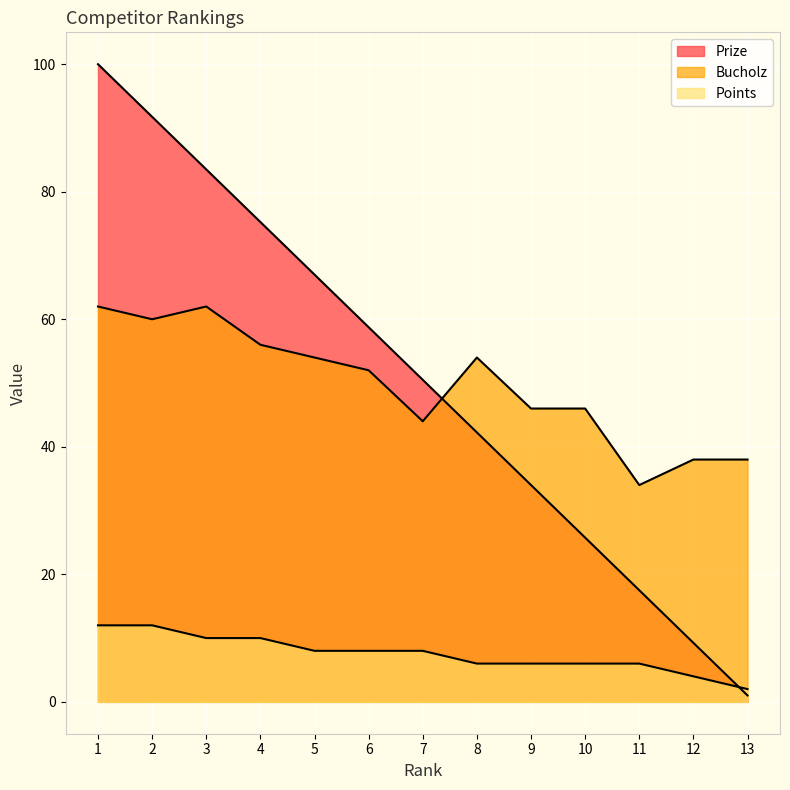

Which has a higher value, 1 or 12?

1